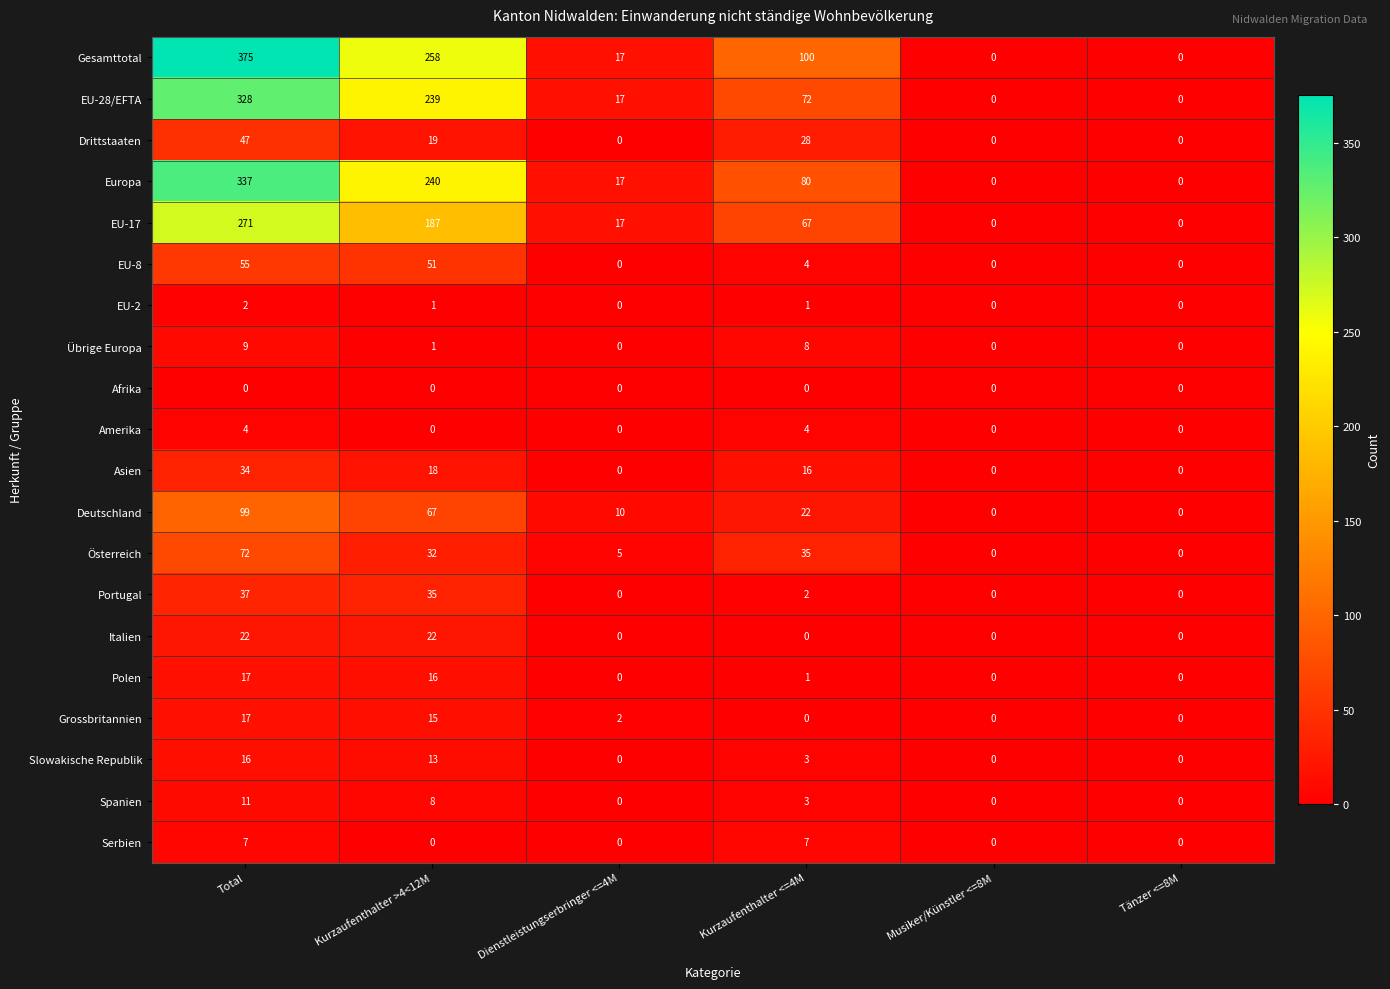

What is the total value across all series at Total?

1760